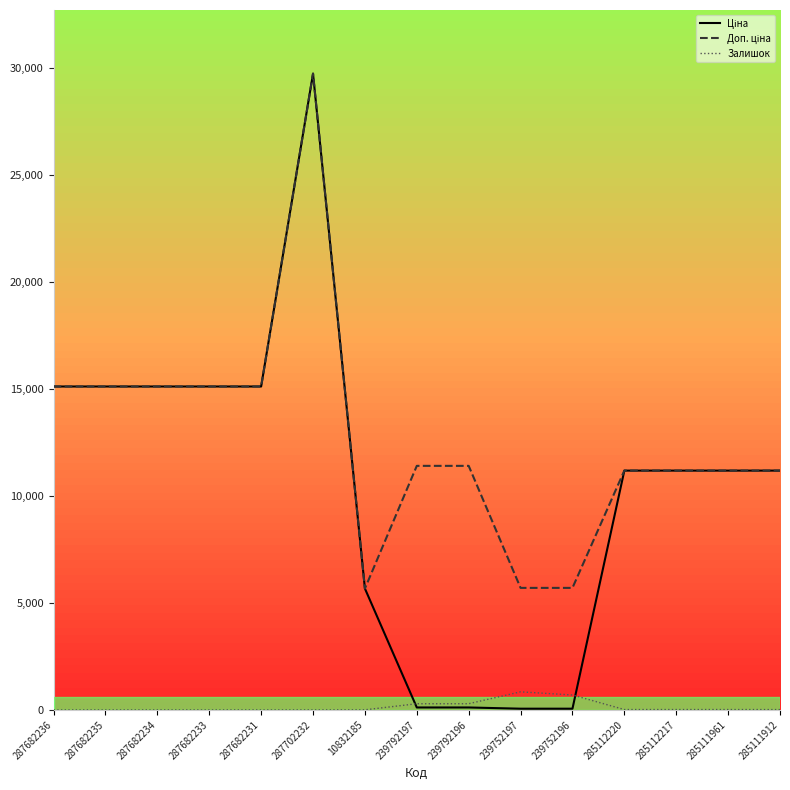

Which label corresponds to the largest value in the chart?

287702232